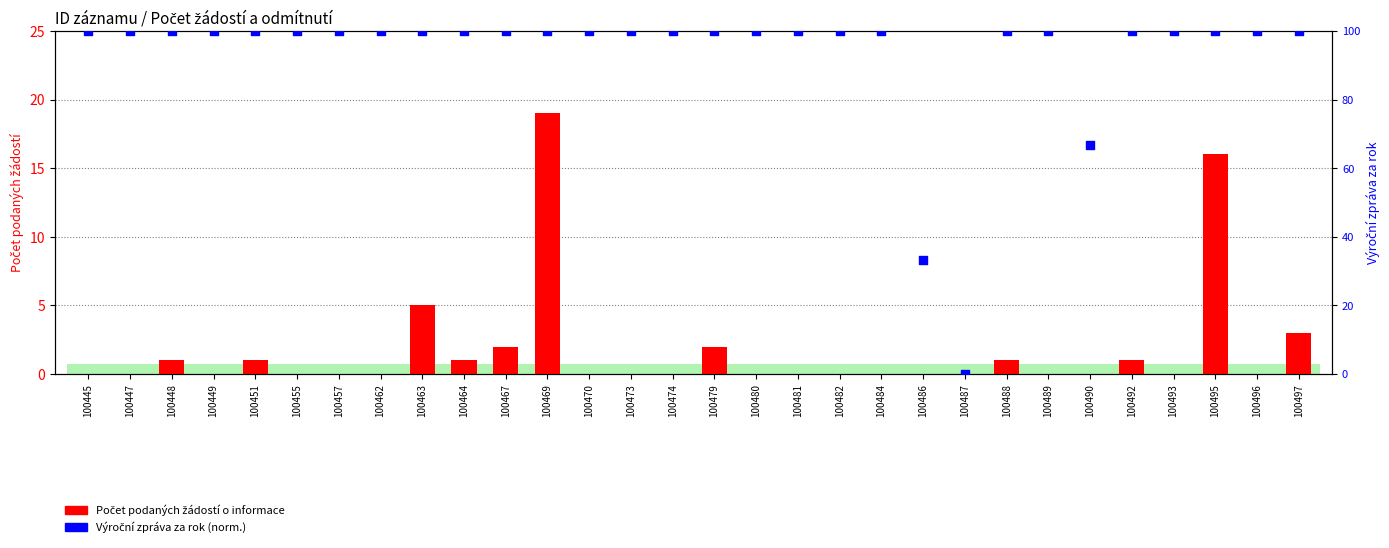

Is the value of Počet podaných žádostí o informace at 100480 greater than the value of Výroční zpráva za rok (norm.) at 100492?

No